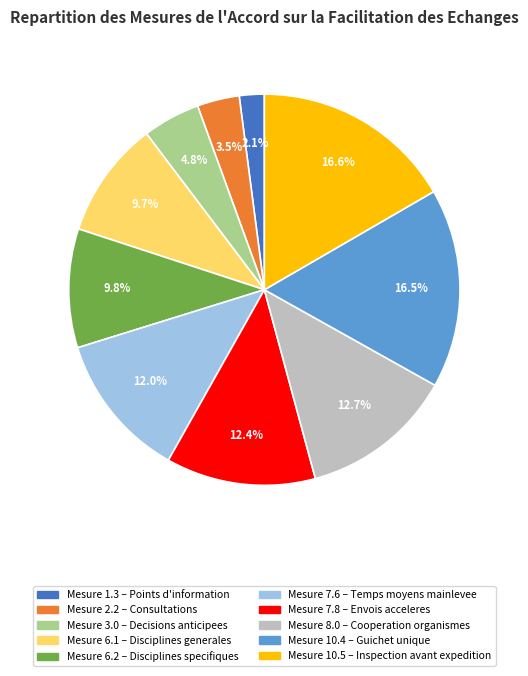

Count the number of slices in the pie.

10